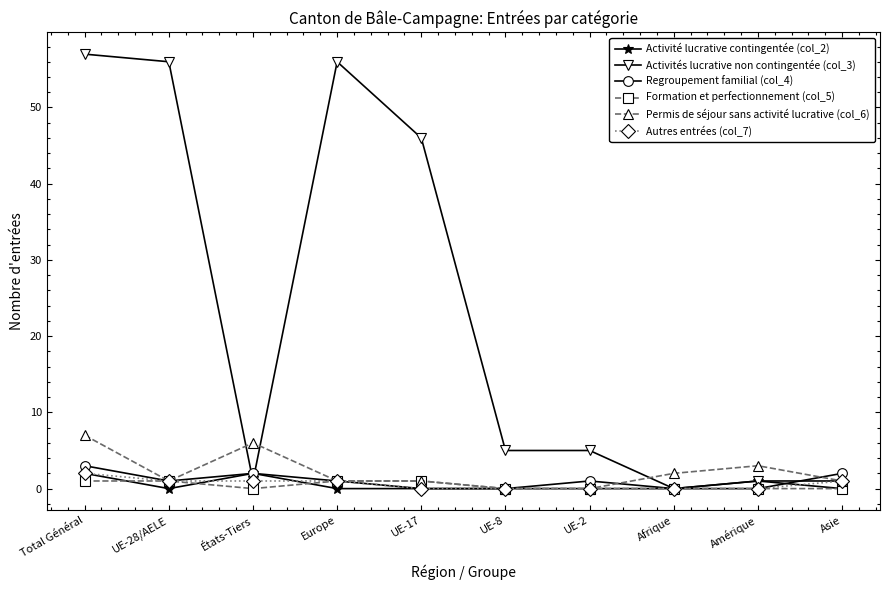

What is the difference between the maximum and minimum values in the Regroupement familial (col_4) series?

3